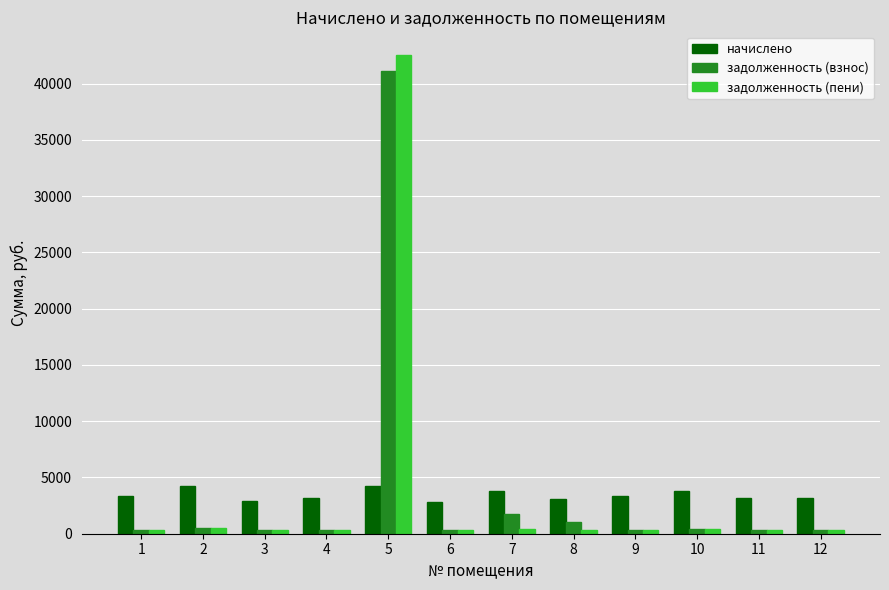

How many bars are there in total?

36